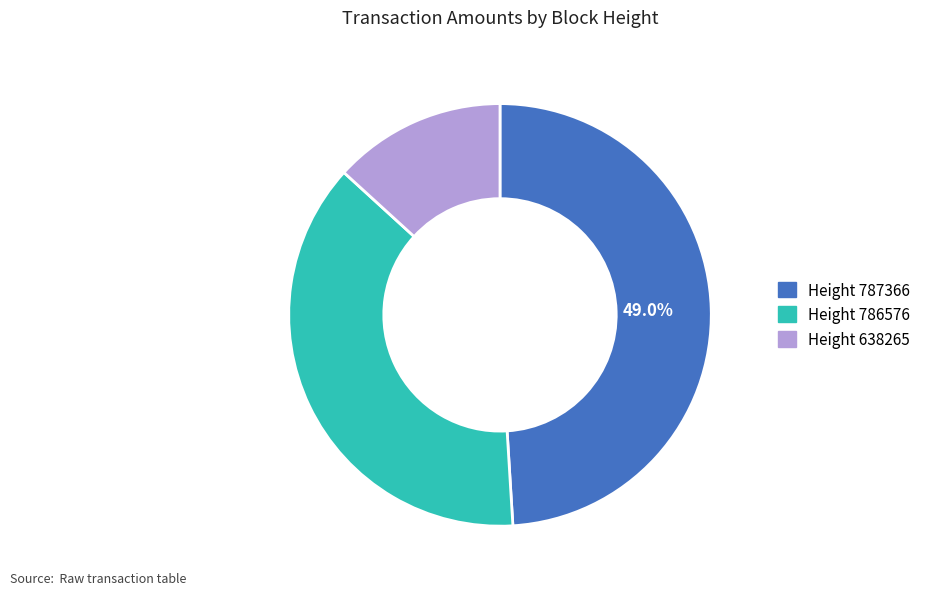

Does any single category account for the majority?

No